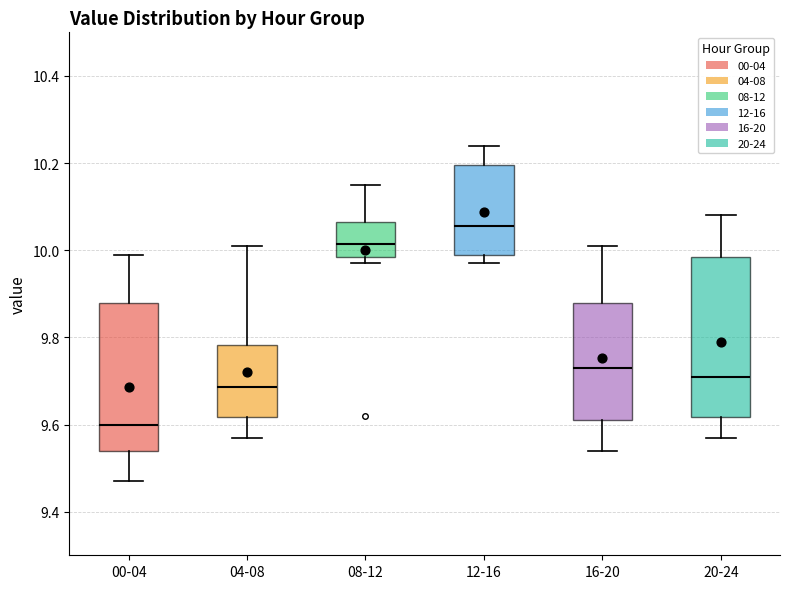

Which box is the tallest, from its lower edge to its upper edge?

20-24